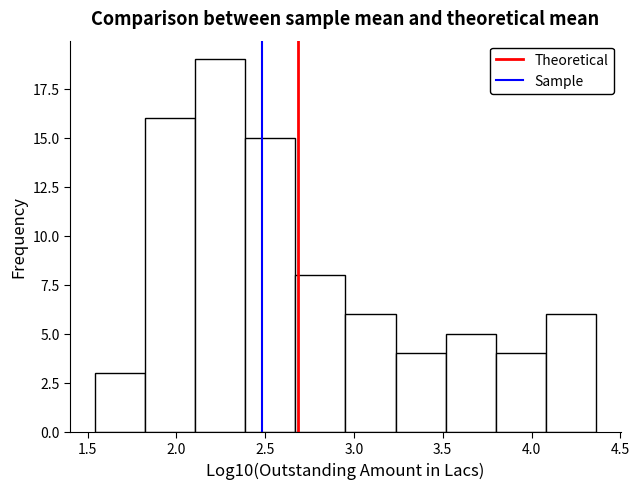

How tall is the bar that spans 1.55 to 1.80 on the x-axis? Neither the bar edges nor the heights are printed on the chart, so give them approximately, as read against the axes.

3